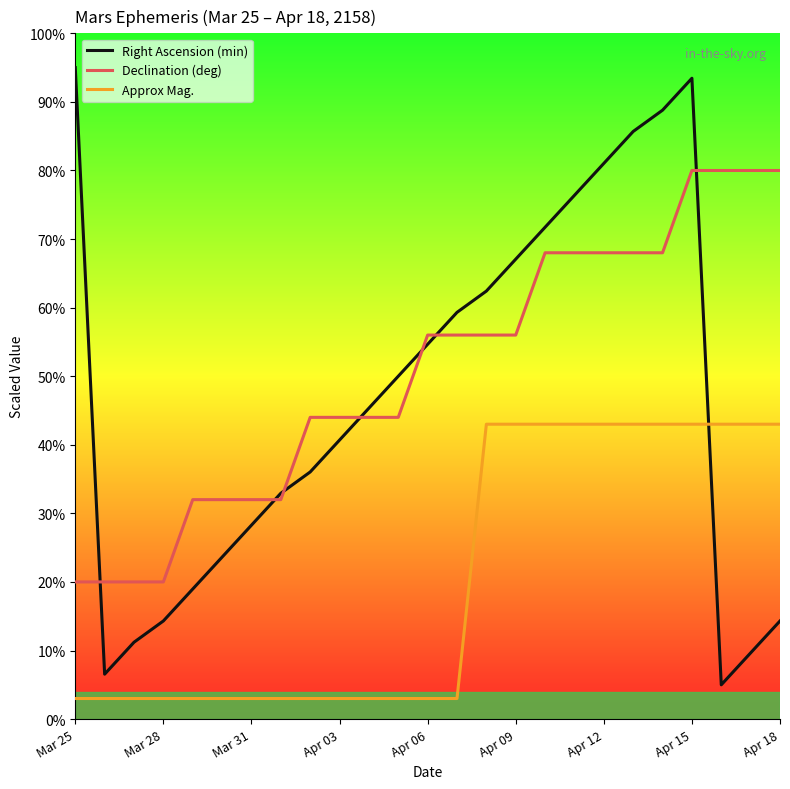

List the series in order of their peak value, lowest first.

Approx Mag., Declination (deg), Right Ascension (min)